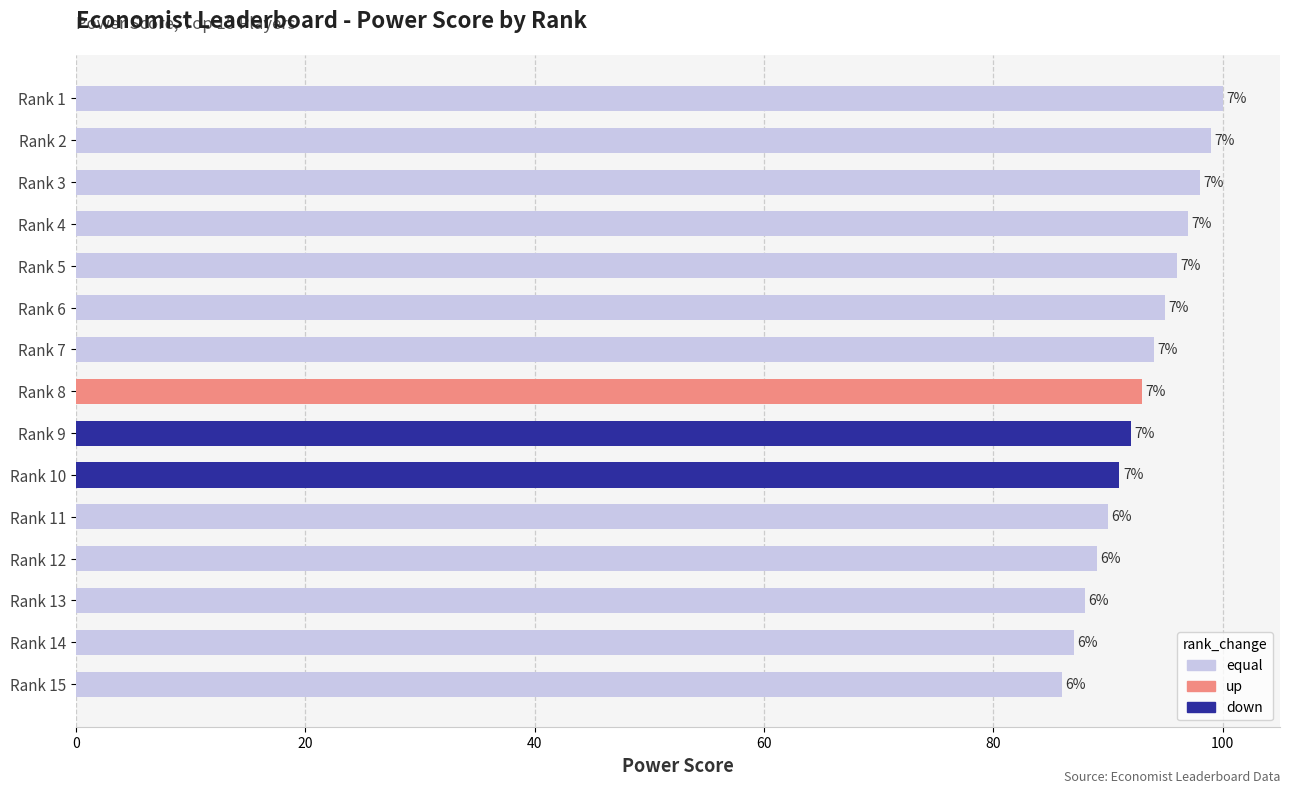

Are the bars horizontal?

Yes